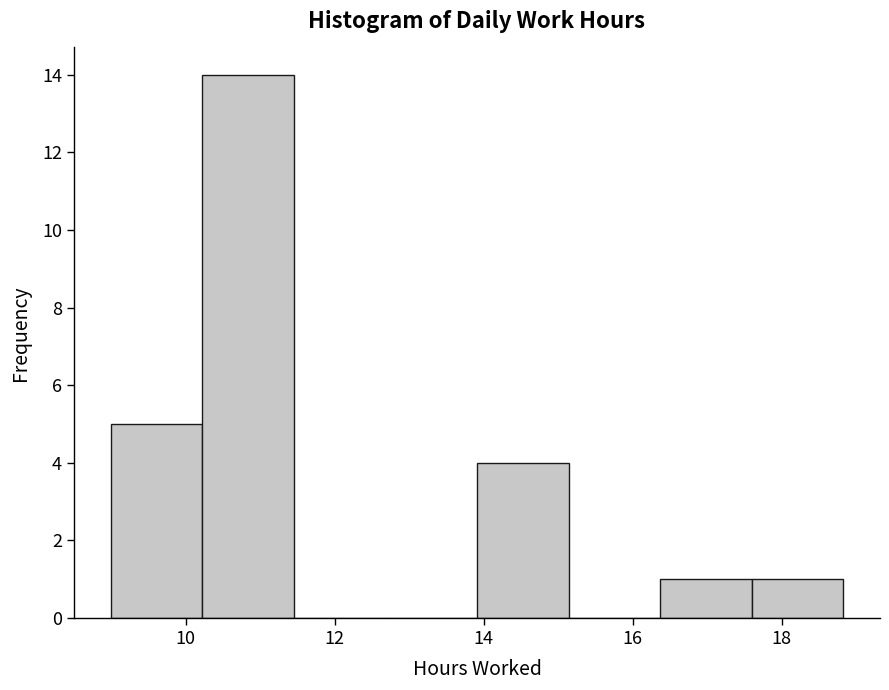

Reading left to right, list every bar in this chart as the range it spans on the x-axis followed by its height. Neither the bar edges nor the heights are printed on the chart, so give them approximately, as read against the axes.

9.0 to 10.2: 5
10.2 to 11.4: 14
11.4 to 12.6: 0
12.6 to 14.0: 0
14.0 to 15.2: 4
15.2 to 16.4: 0
16.4 to 17.6: 1
17.6 to 18.8: 1